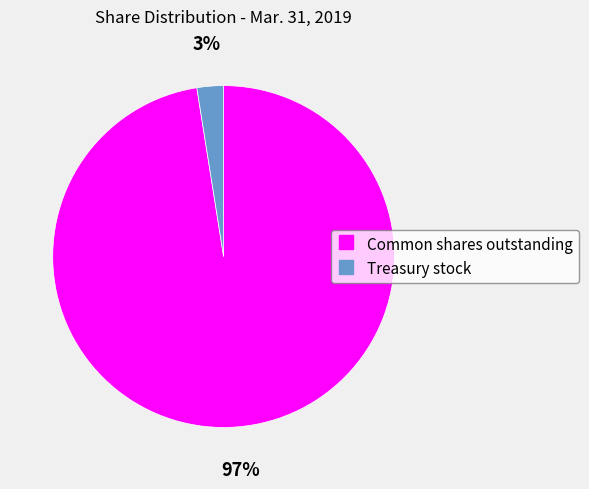

Rank the categories by value from highest to lowest.

Common shares outstanding, Treasury stock